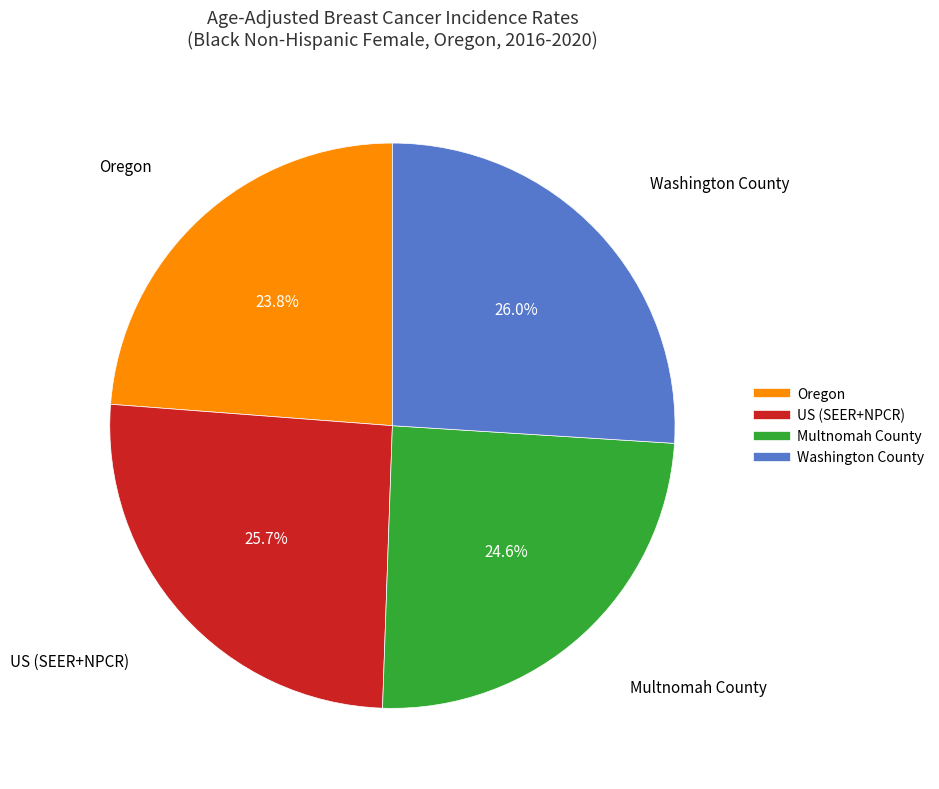

The Oregon slice represents 9% of the pie. True or false?

False